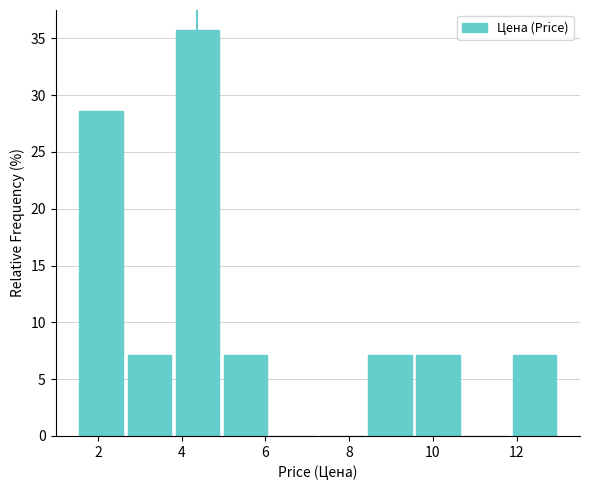

Reading left to right, transcribe this chart: for each bar, give the range it covers on the x-axis and its height. Neither the bar edges nor the heights are printed on the chart, so give them approximately, as read against the axes.

1.50 to 2.65: 28.5
2.65 to 3.80: 7.0
3.80 to 4.95: 35.5
4.95 to 6.10: 7.0
6.10 to 7.25: 0
7.25 to 8.40: 0
8.40 to 9.55: 7.0
9.55 to 10.70: 7.0
10.70 to 11.85: 0
11.85 to 13.00: 7.0